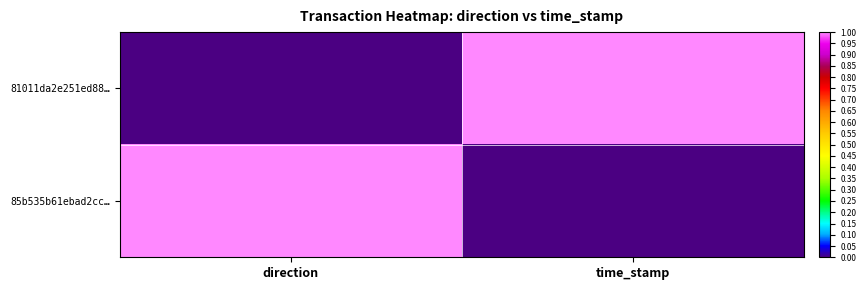

Reading left to right, what are all the values shown in this chart?

81011da2e251ed88…: direction=0	time_stamp=1
85b535b61ebad2cc…: direction=1	time_stamp=0